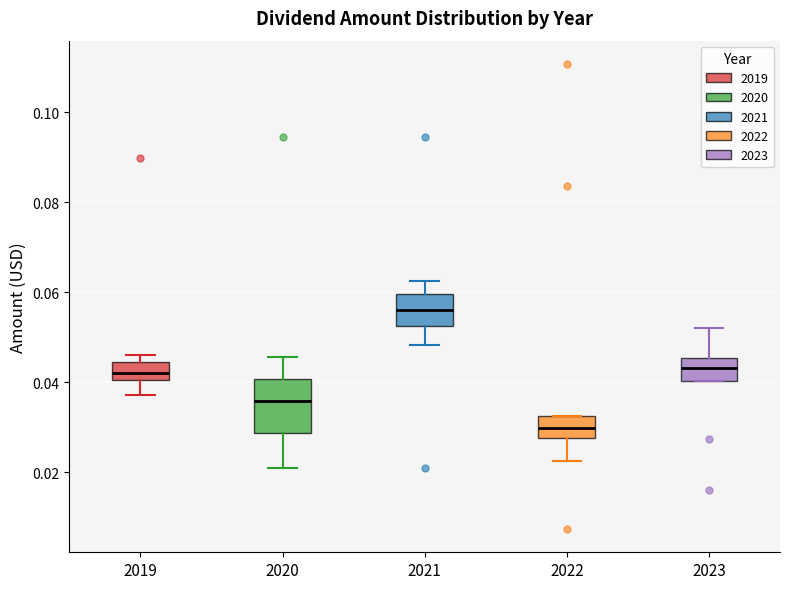

Reading left to right, transcribe this box plot: for each box, give where its median line is, the range the box spans, and where its two whiskers end, as read against the y-axis. The values are not printed on the chart, so give them approximately, as read against the axis.

2019: median 0.042, box 0.040 to 0.044, whiskers 0.038 to 0.046
2020: median 0.036, box 0.028 to 0.040, whiskers 0.020 to 0.046
2021: median 0.056, box 0.052 to 0.060, whiskers 0.048 to 0.062
2022: median 0.030, box 0.028 to 0.032, whiskers 0.022 to 0.032
2023: median 0.044, box 0.040 to 0.046, whiskers 0.040 to 0.052